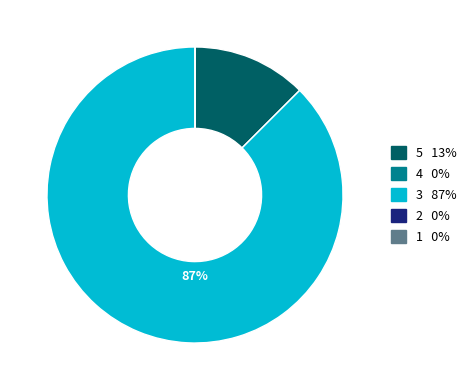

Is there a majority slice in this chart?

Yes